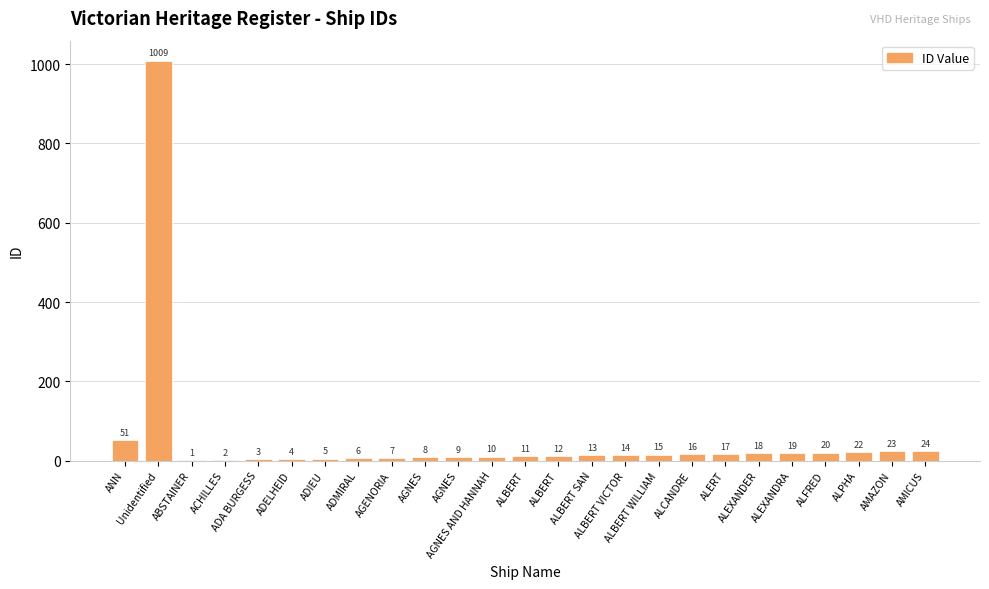

Which category has the lowest value across all series?

ABSTAINER